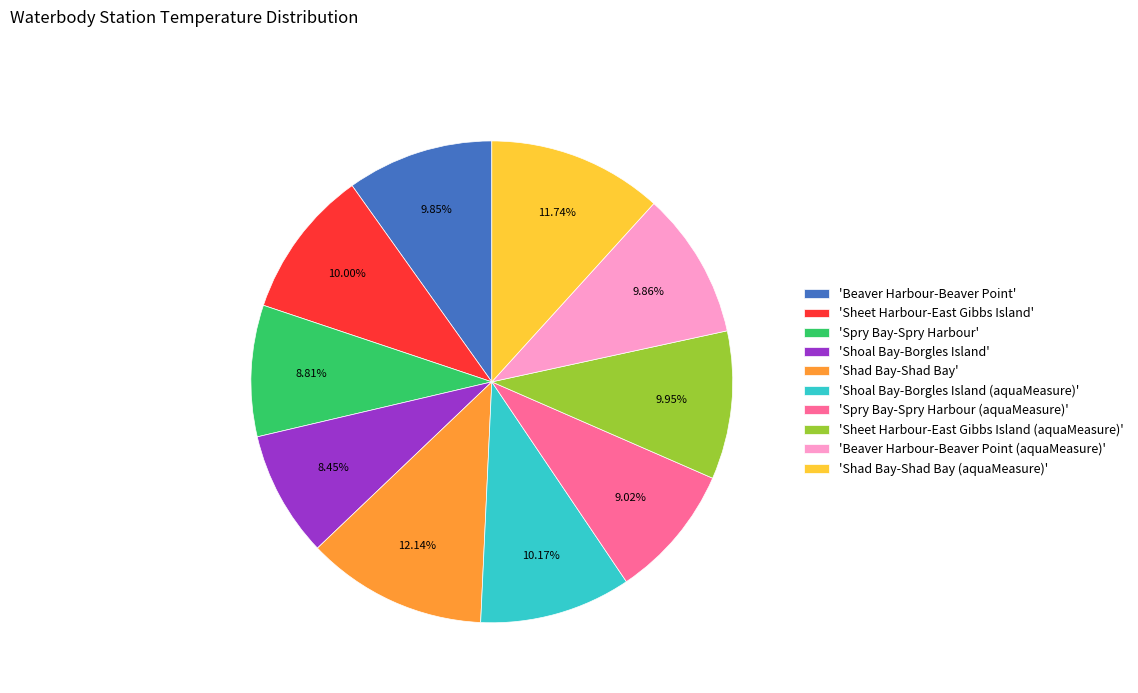

How many slices are in this pie chart?

10